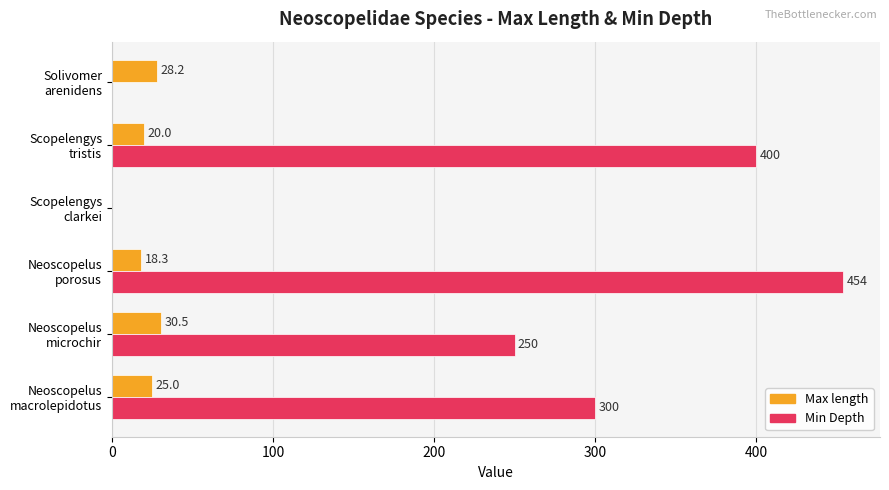

Which series has the largest total across all categories?

Min Depth